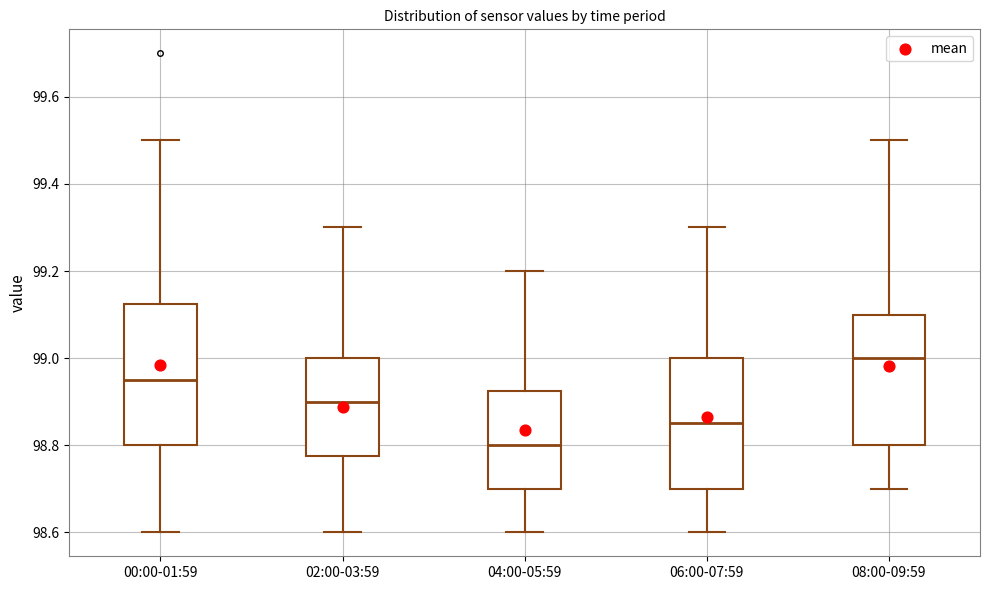

Where is the lower edge of the box for 00:00-01:59 on the y-axis? The values are not printed on the chart, so give them approximately, as read against the axis.

98.80